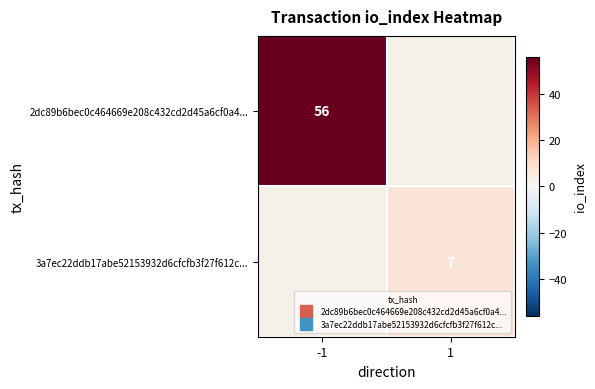

How many values in 2dc89b6bec0c464669e208c432cd2d45a6cf0a4... are above zero?

1